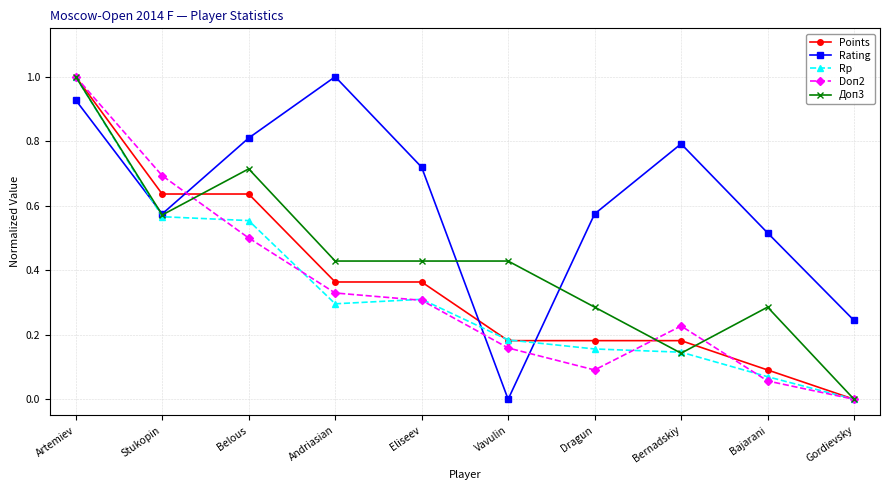

Does the chart display data point markers on the line(s)?

Yes